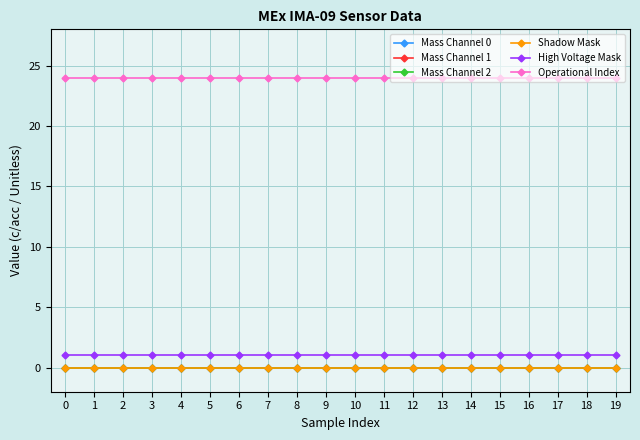

Count the number of categories in the chart.

20